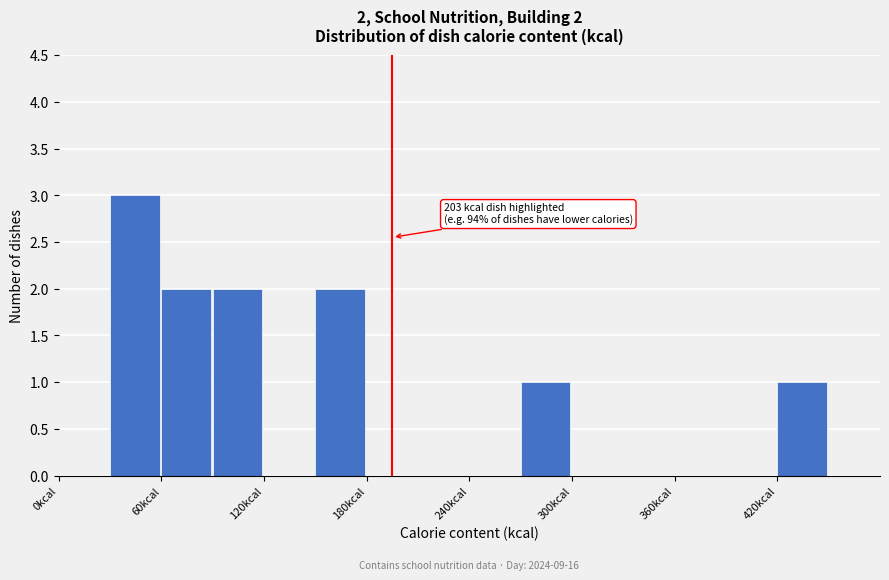

Around what value on the x-axis is the tallest bar? Give the approximate position of its centre, as read against the axis.

40